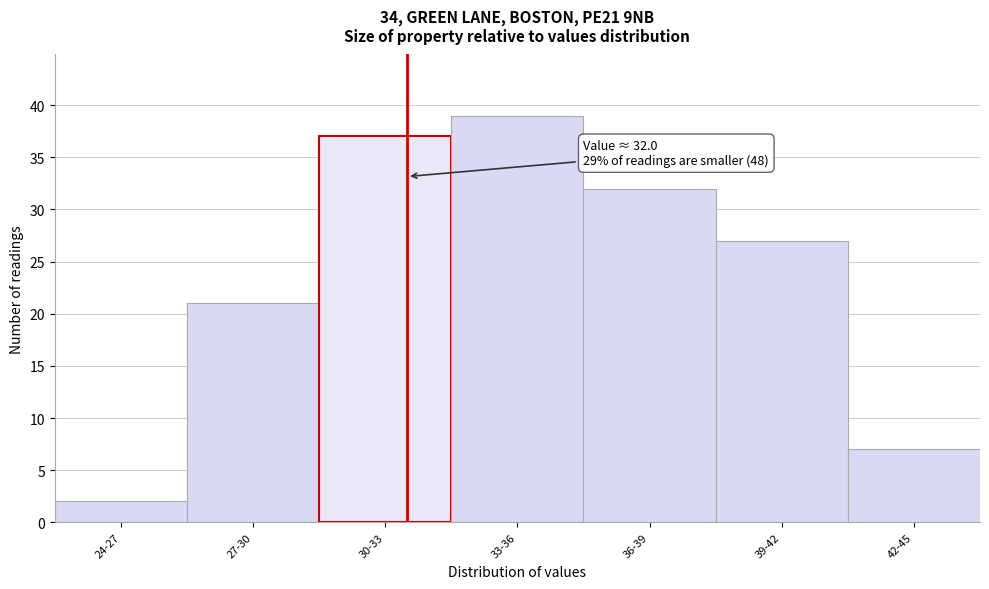

Reading right to left, transcribe all the data shown in this chart.

7	27	32	39	37	21	2